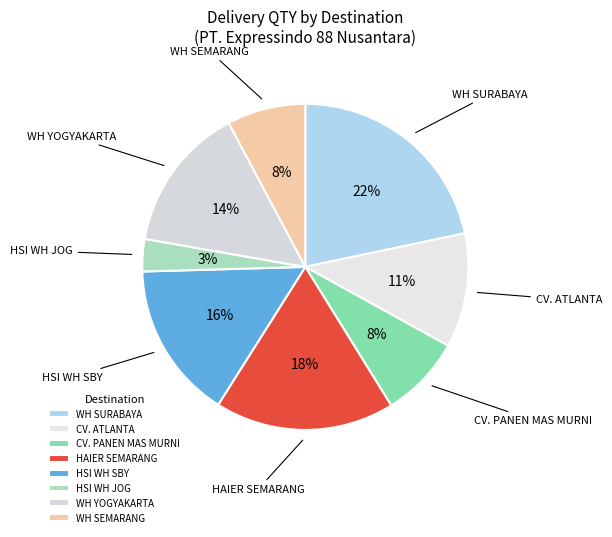

What is the ratio of the value at CV. PANEN MAS MURNI to the value at WH SEMARANG?

1.0